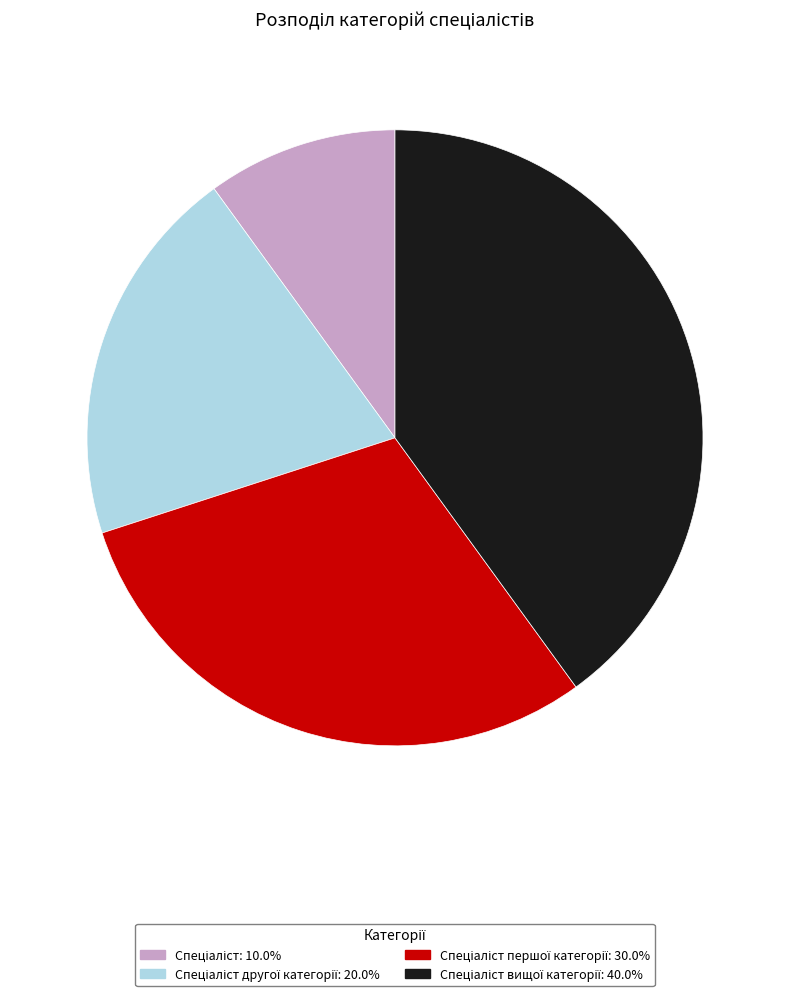

Is there any slice that represents more than half of the pie?

No